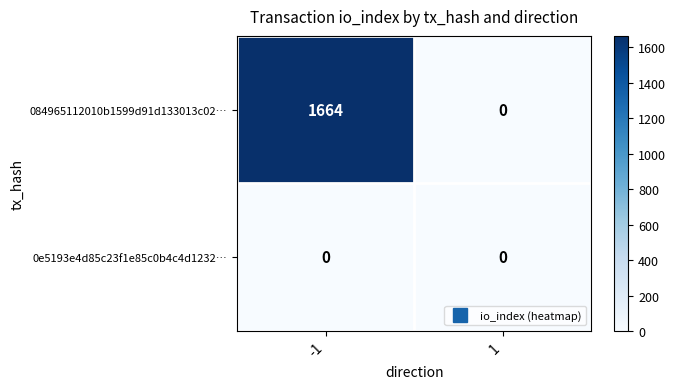

Rank the series at -1 from lowest to highest value.

0e5193e4d85c23f1e85c0b4c4d1232…, 084965112010b1599d91d133013c02…